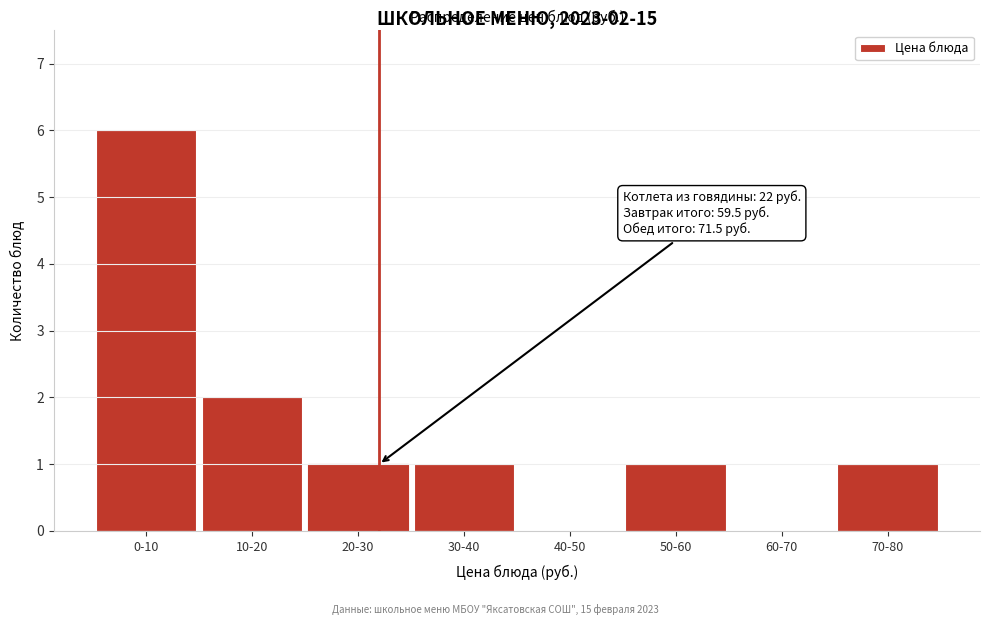

Reading left to right, list all the values displayed in this chart.

0-10=6	10-20=2	20-30=1	30-40=1	40-50=0	50-60=1	60-70=0	70-80=1